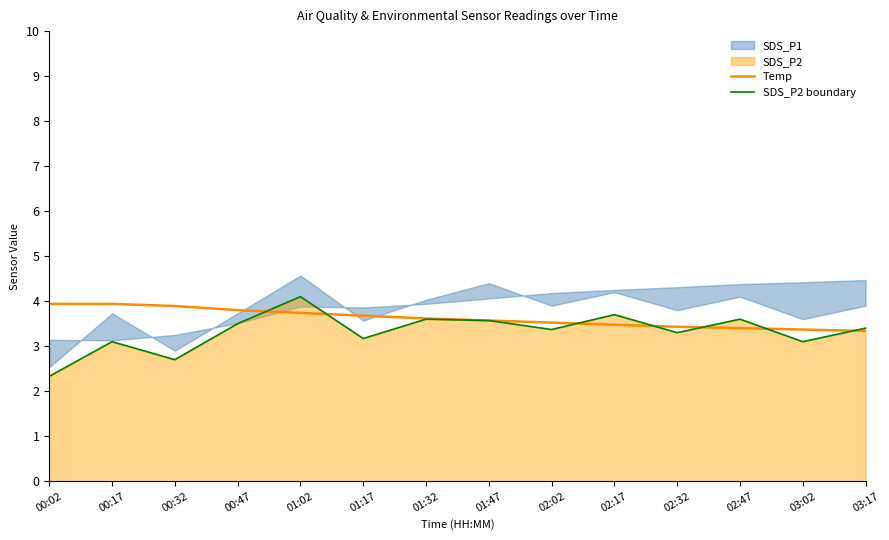

At how many categories does at least one series exceed 3?

14